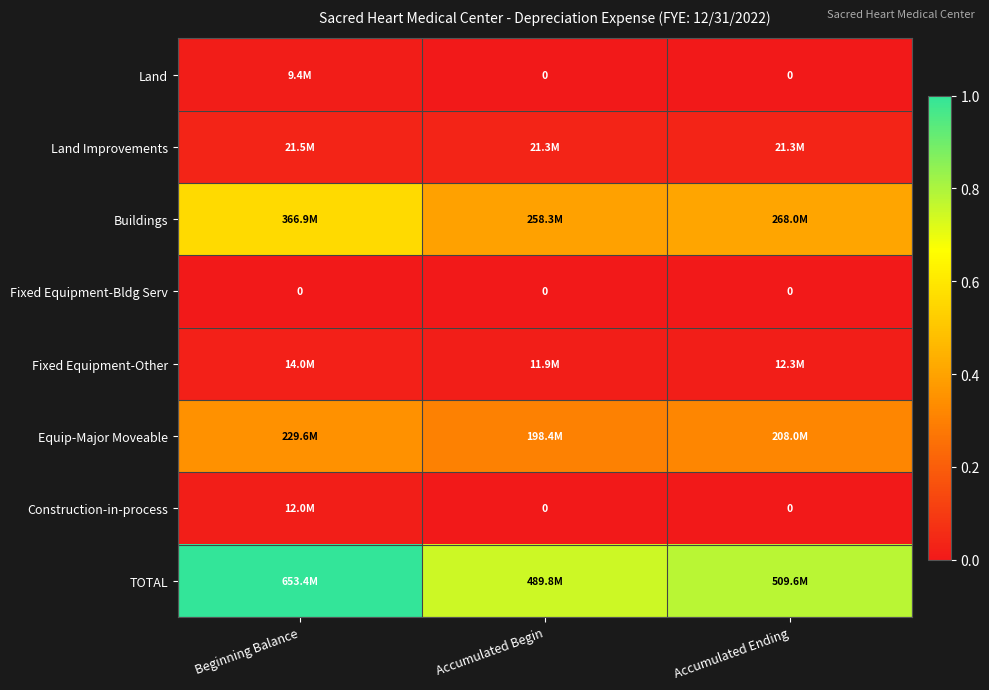

At which category is the sum across all series the highest?

Beginning Balance